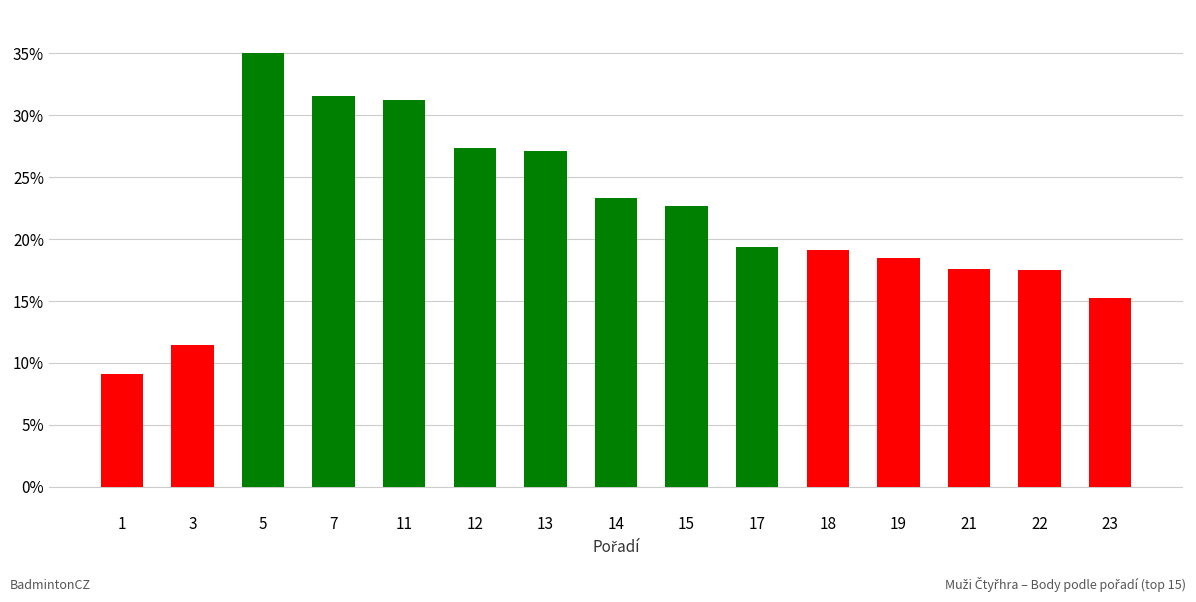

What is the value of the 7th bar from the left?

27.1